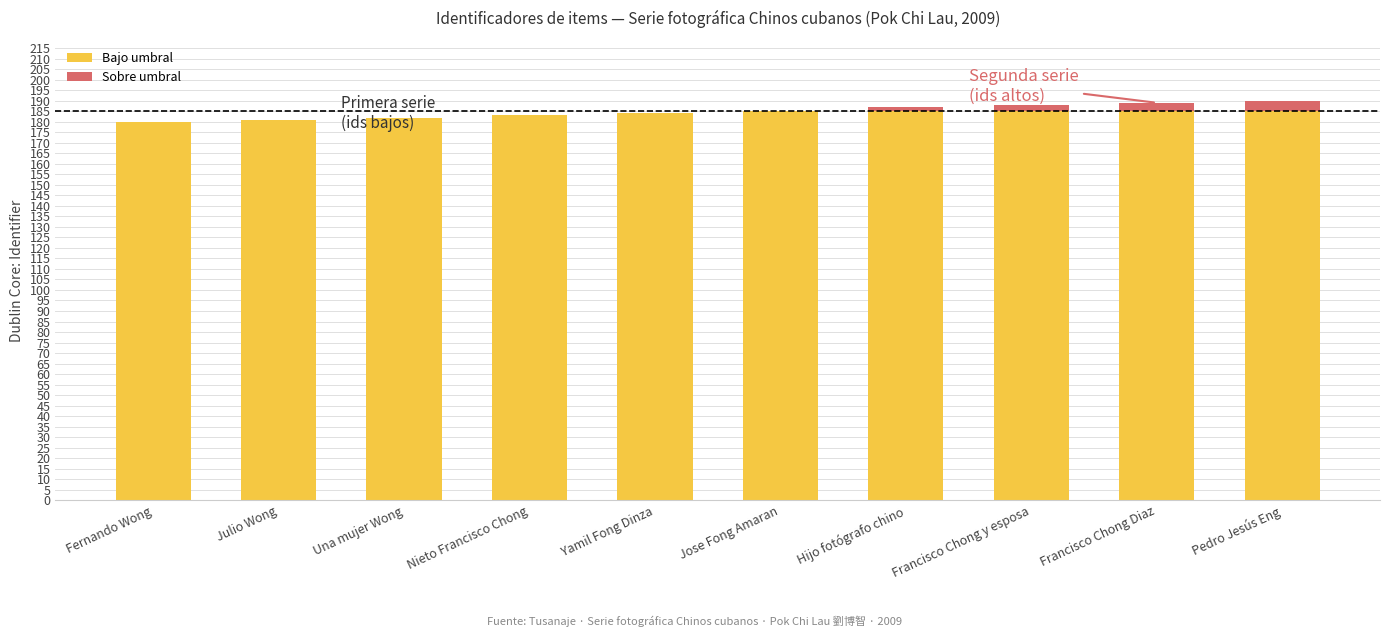

Reading left to right, list the values for the Bajo umbral series.

Fernando Wong=180	Julio Wong=181	Una mujer Wong=182	Nieto Francisco Chong=183	Yamil Fong Dinza=184	Jose Fong Amaran=185	Hijo fotógrafo chino=185	Francisco Chong y esposa=185	Francisco Chong Diaz=185	Pedro Jesús Eng=185